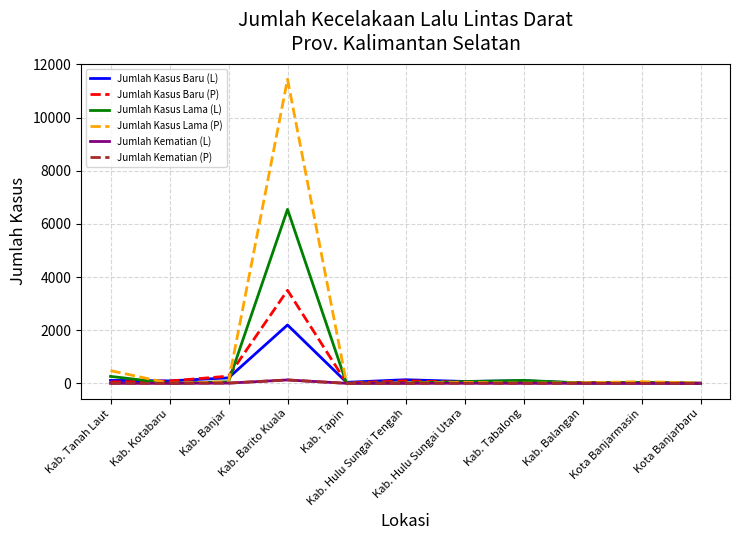

Which series has the widest spread of values?

Jumlah Kasus Lama (P)